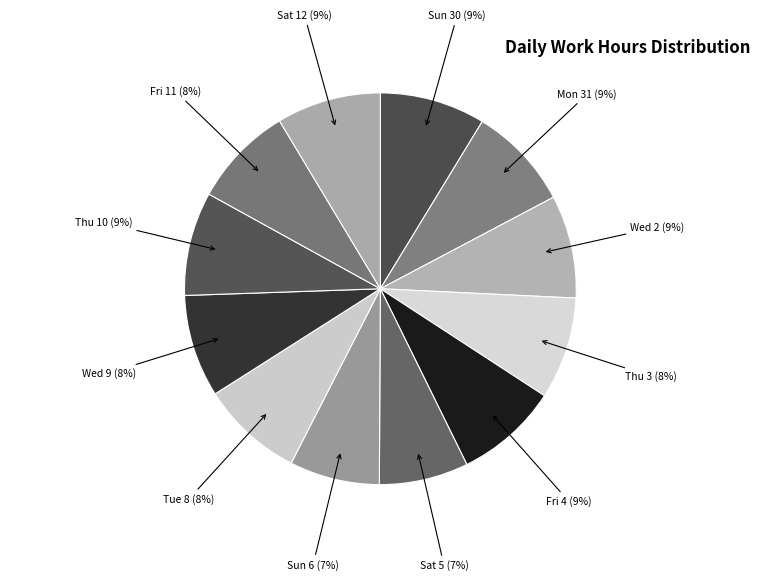

Approximately how many times larger is the value at Sat 5 compared to Sun 30?

0.8